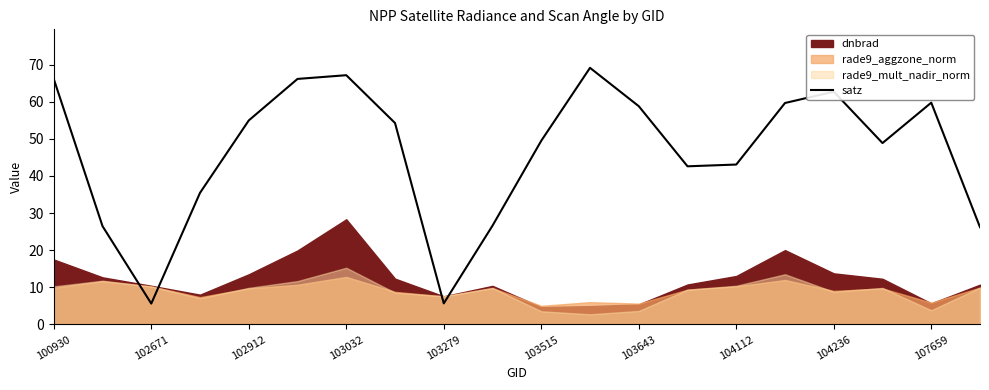

Does the chart display data point markers on the line(s)?

No